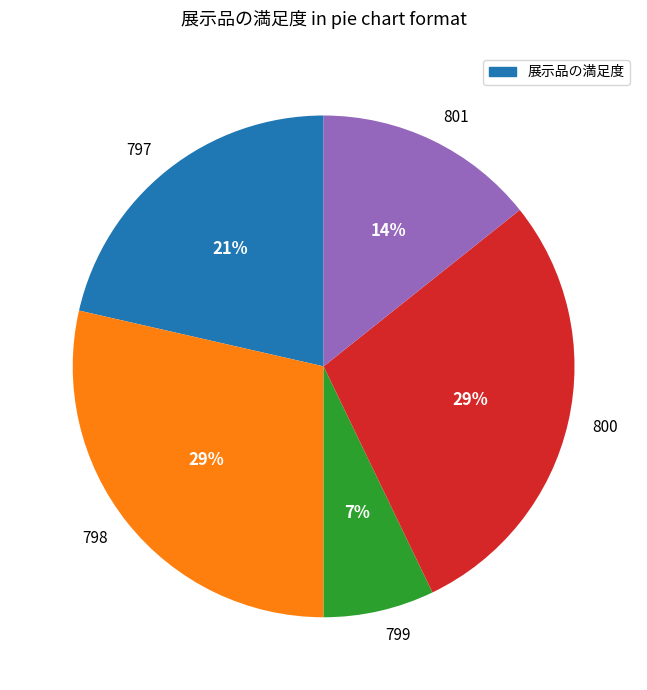

True or false: 801 accounts for 23% of the total.

False